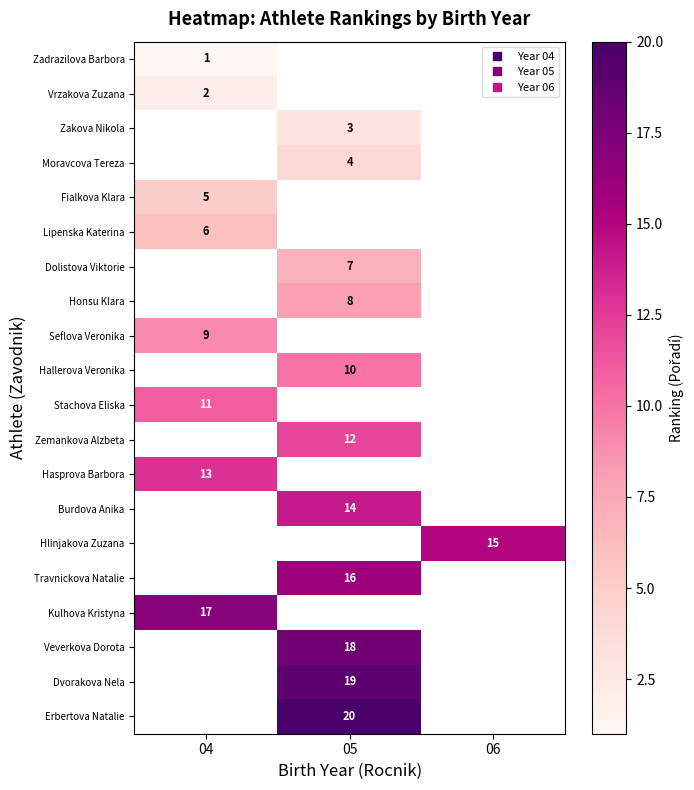

Which category has the highest value in the Zemankova Alzbeta series?

04